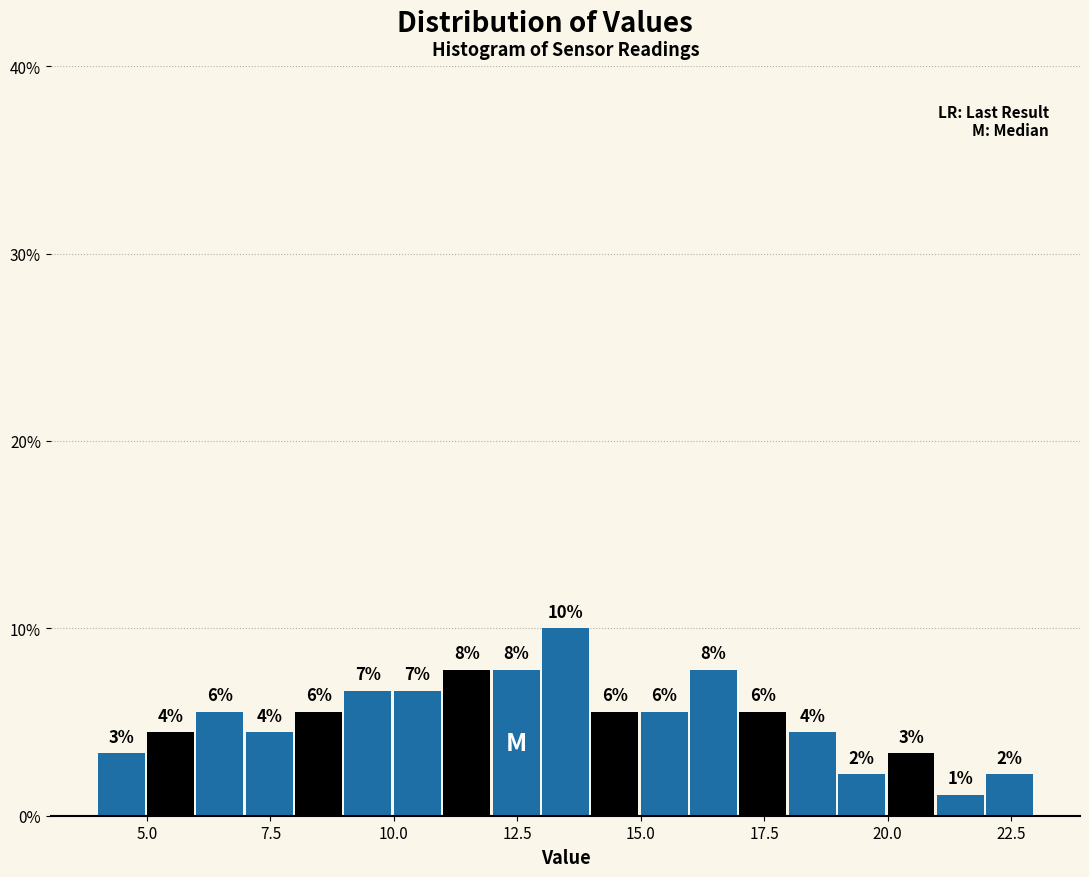

Read against the x-axis, roughly where is the centre of the tallest bar?

13.5